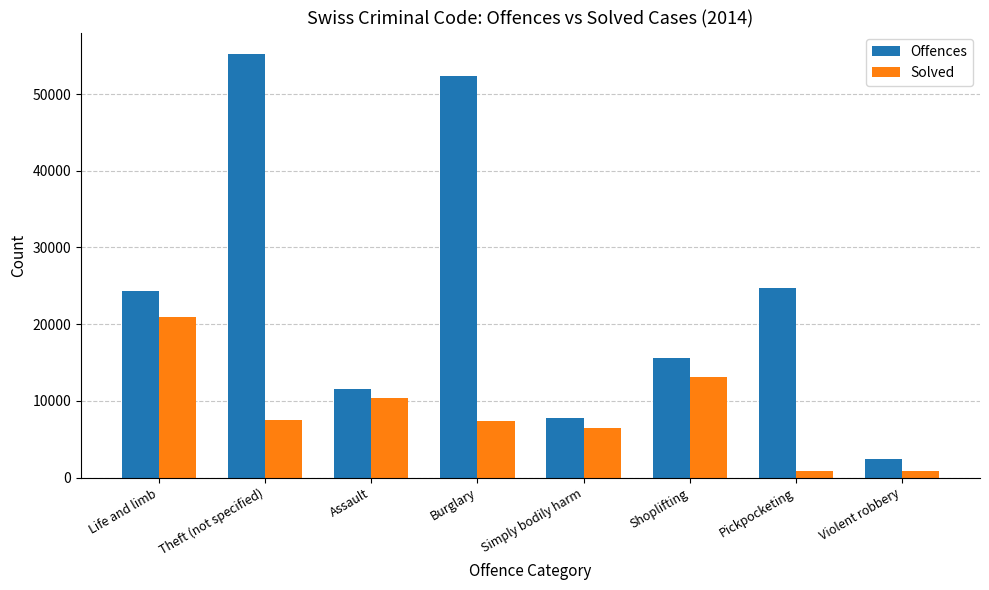

What is the value of the Offences bar at the 4th from the left?

52338